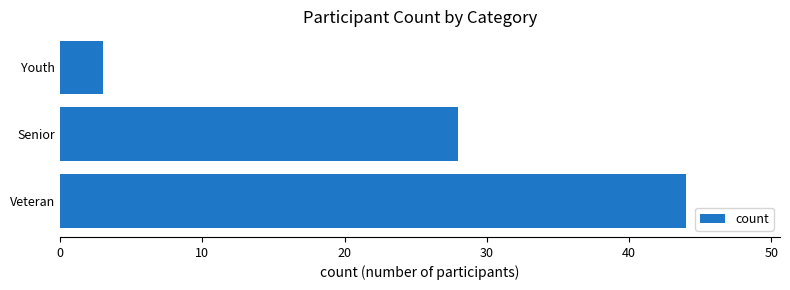

What is the difference between the maximum and minimum values?

41